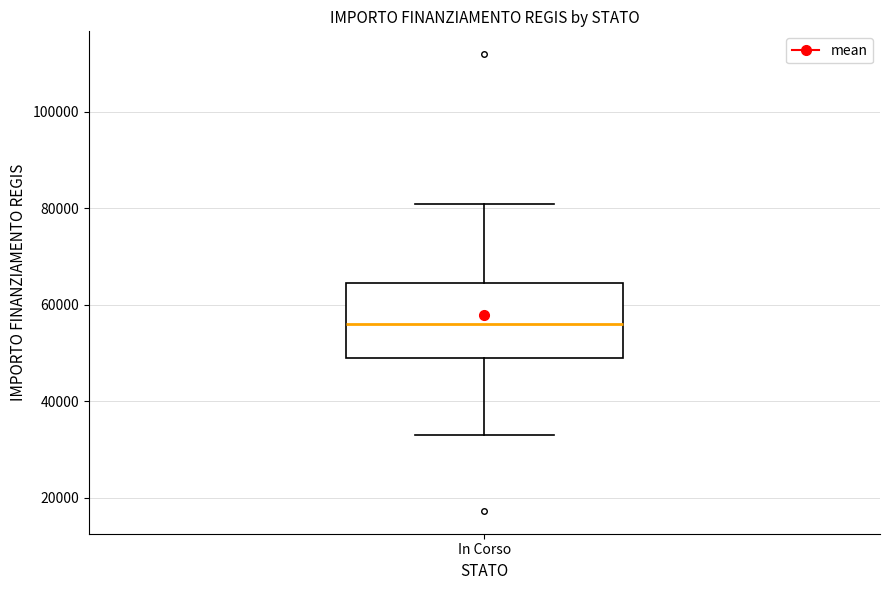

Where does the lower whisker of the box for In Corso end on the y-axis? The values are not printed on the chart, so give them approximately, as read against the axis.

32000